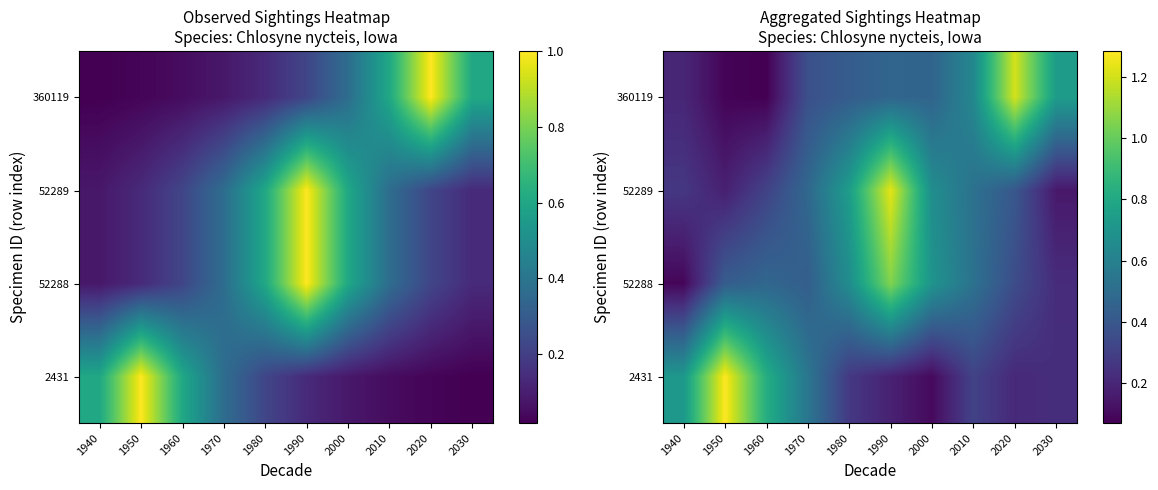

What is the total value across all series at 1970?

1.8